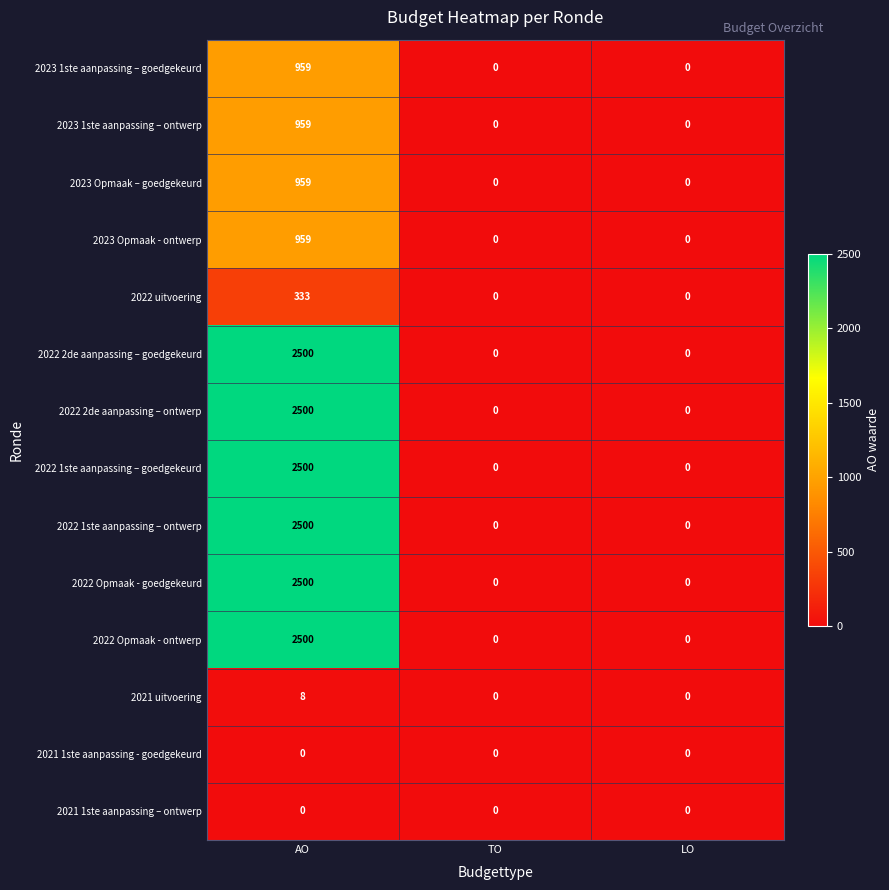

At which category is the sum across all series the highest?

AO